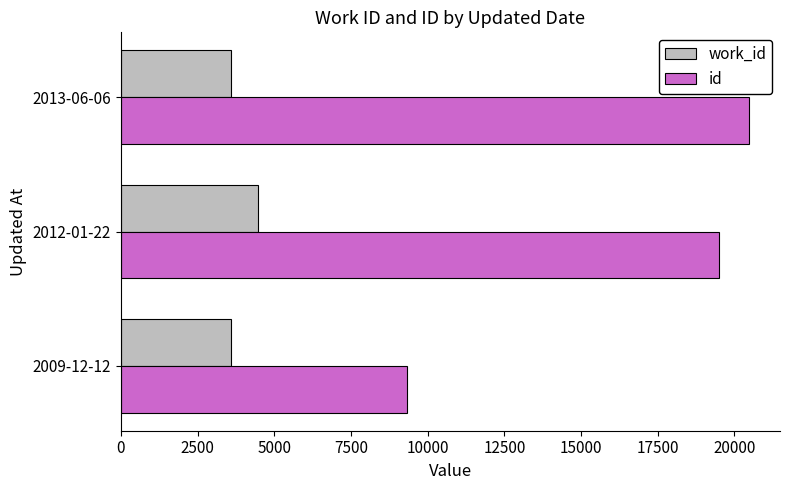

List the series in order of their overall mean, highest first.

id, work_id